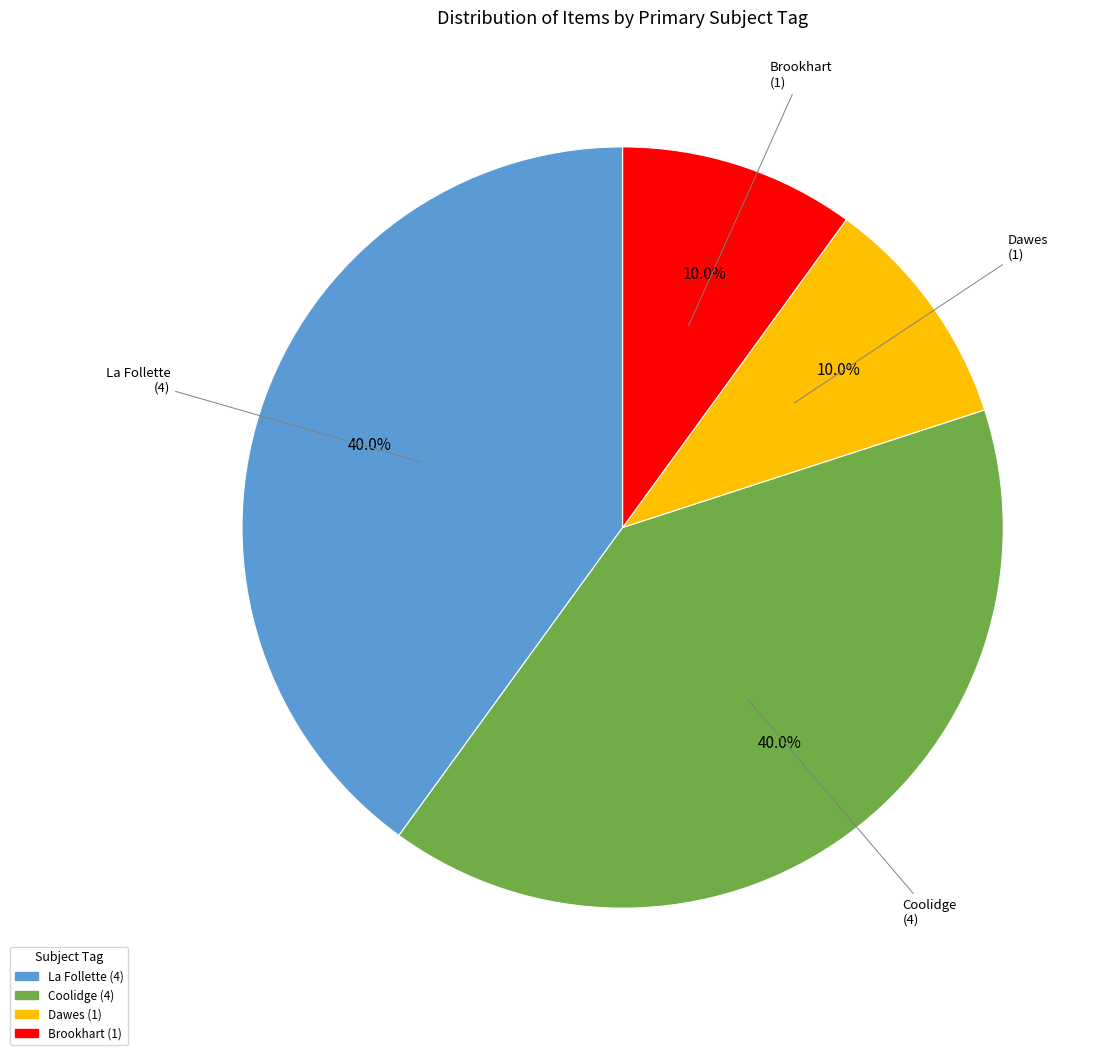

Does any single category account for the majority?

No